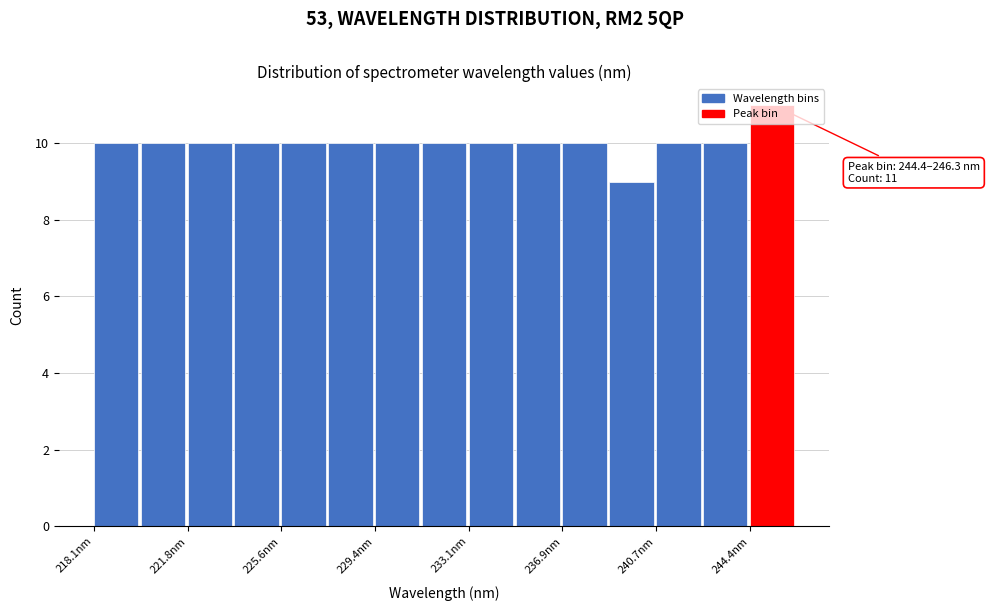

Read against the x-axis, roughly where is the centre of the tallest bar?

245.5